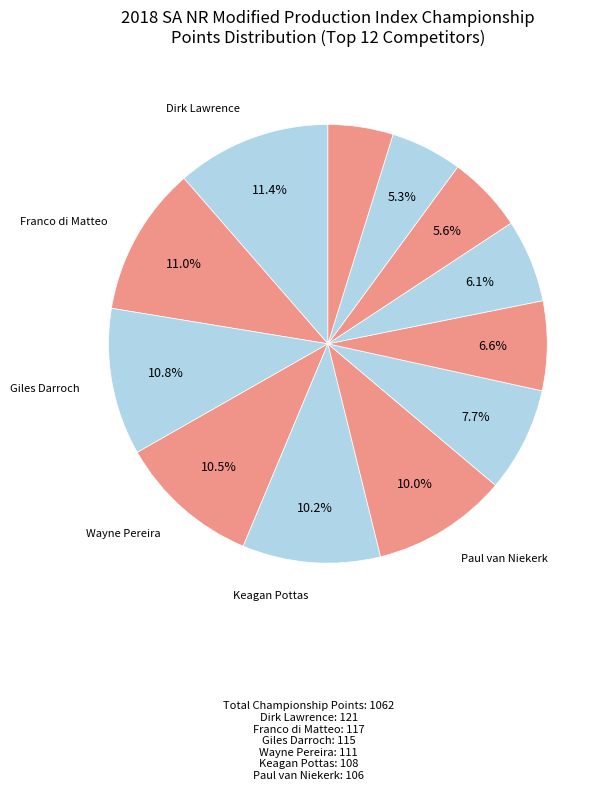

How many segments does this pie chart have?

12